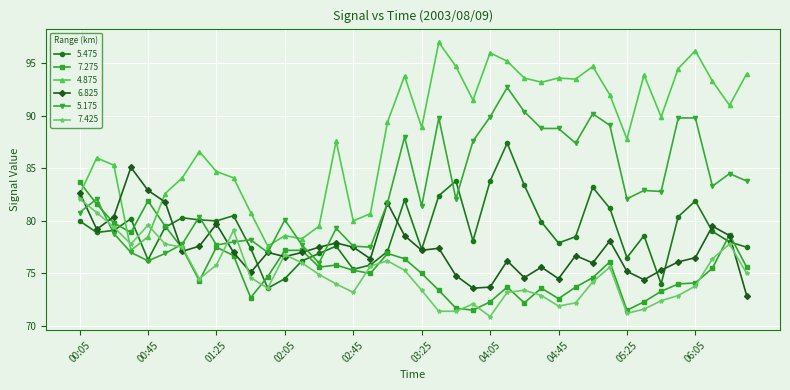

True or false: 6.825 has more than 2 interior local peaks.

True